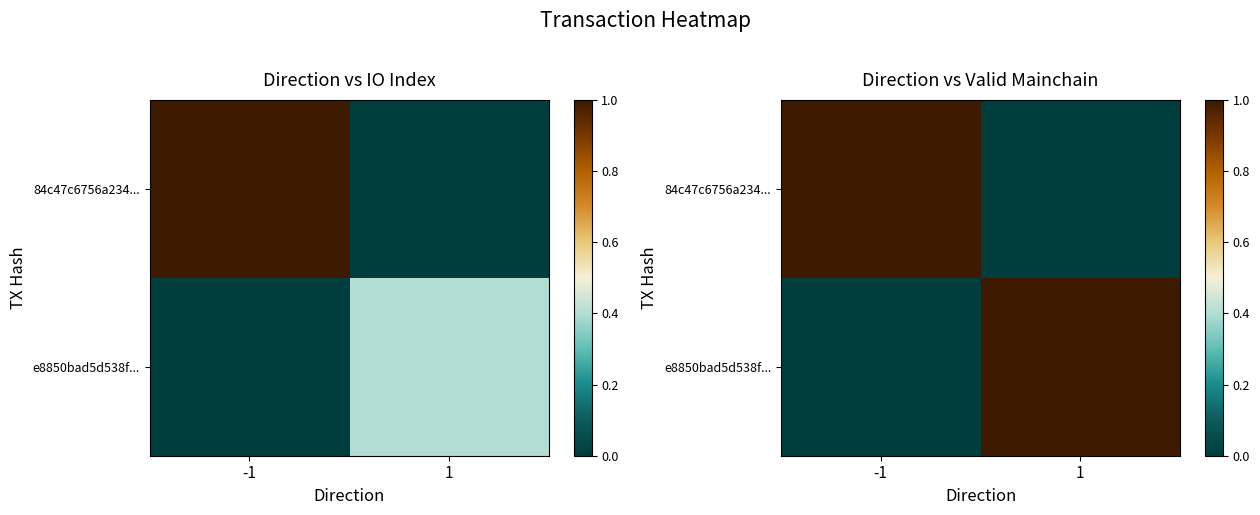

What is the sum of all 84c47c6756a234... values?

1